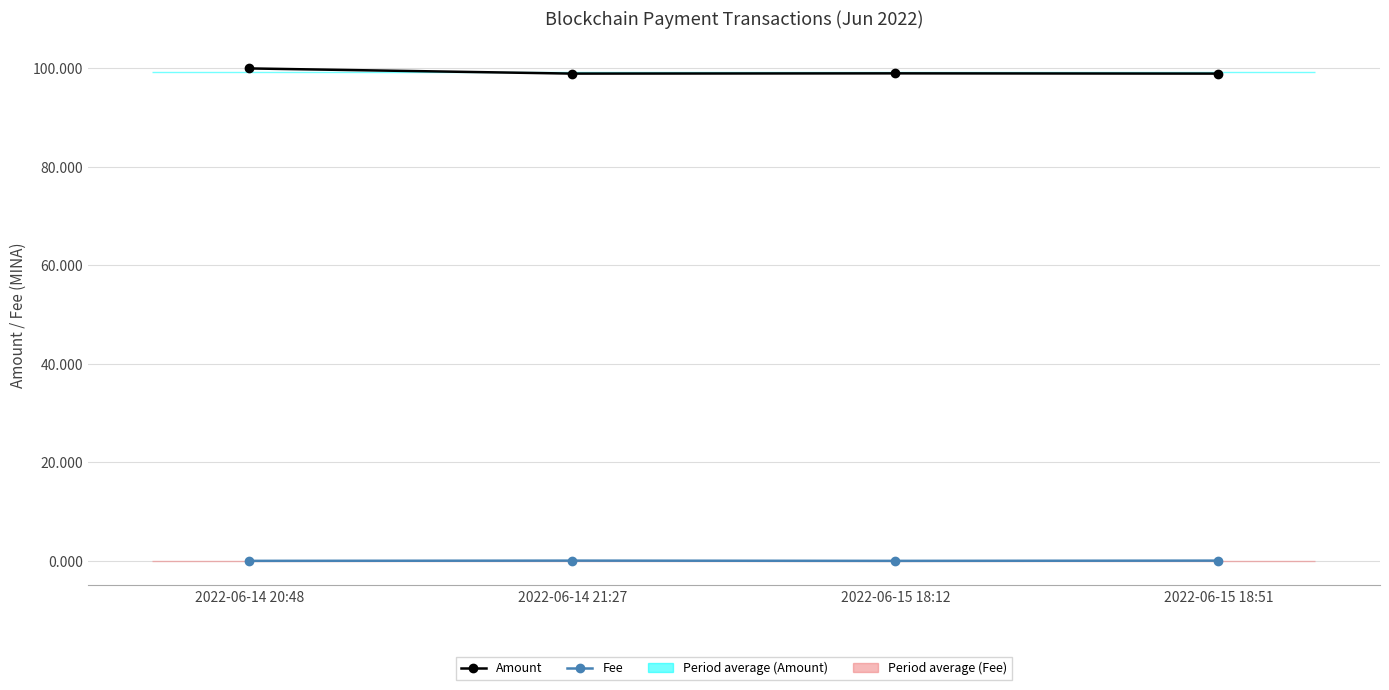

What position from the right is 2022-06-14 21:27?

3